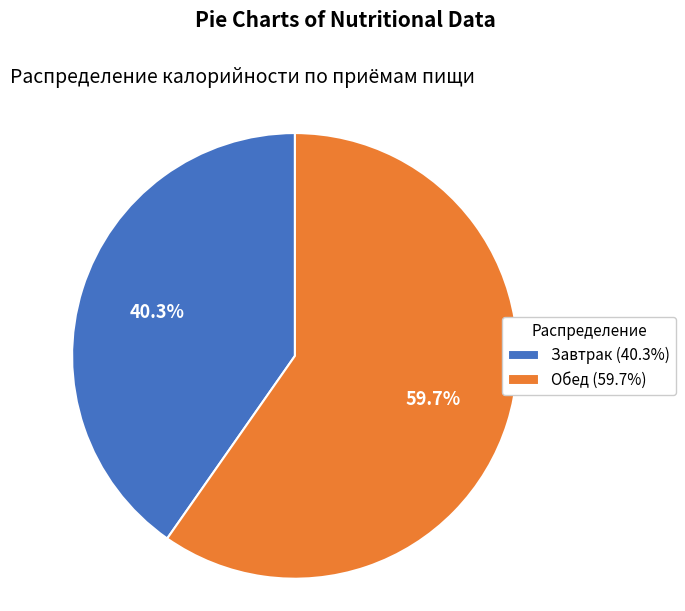

True or false: Обед accounts for 46% of the total.

False